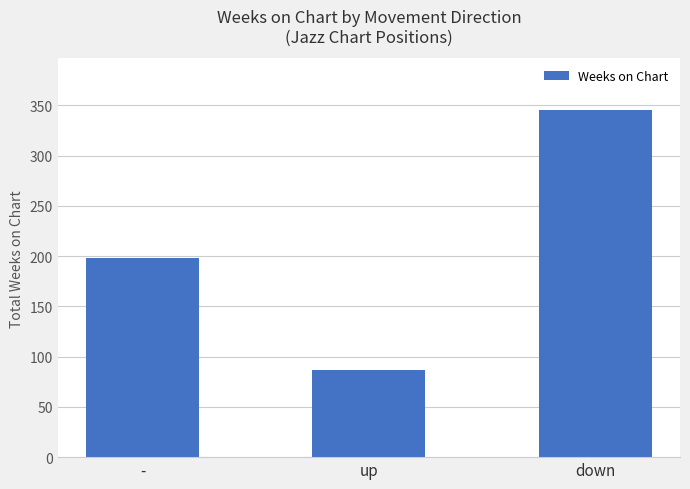

What is the label of the 3rd bar from the right?

-